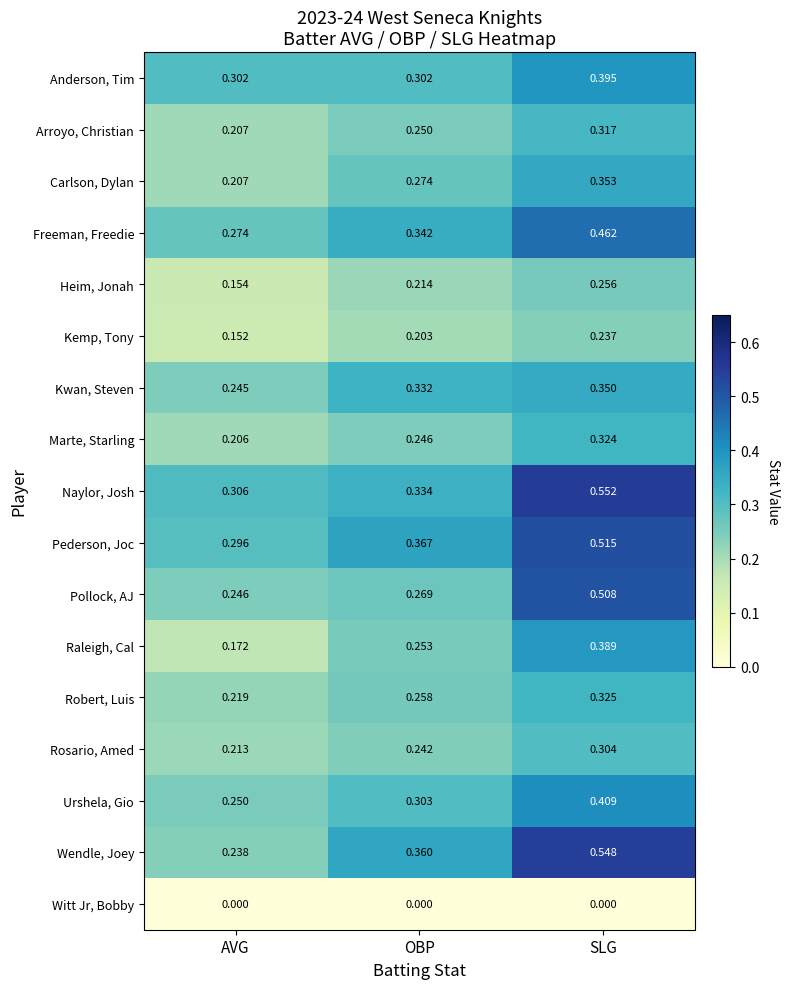

Which series has the largest range (max minus min)?

Wendle, Joey